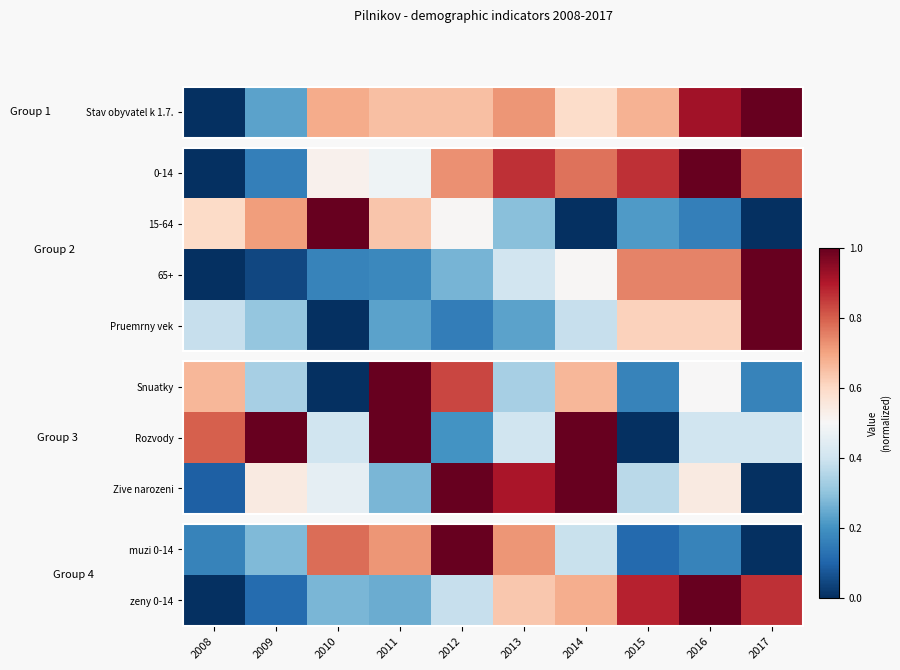

At which category is the sum across all series the highest?

2012